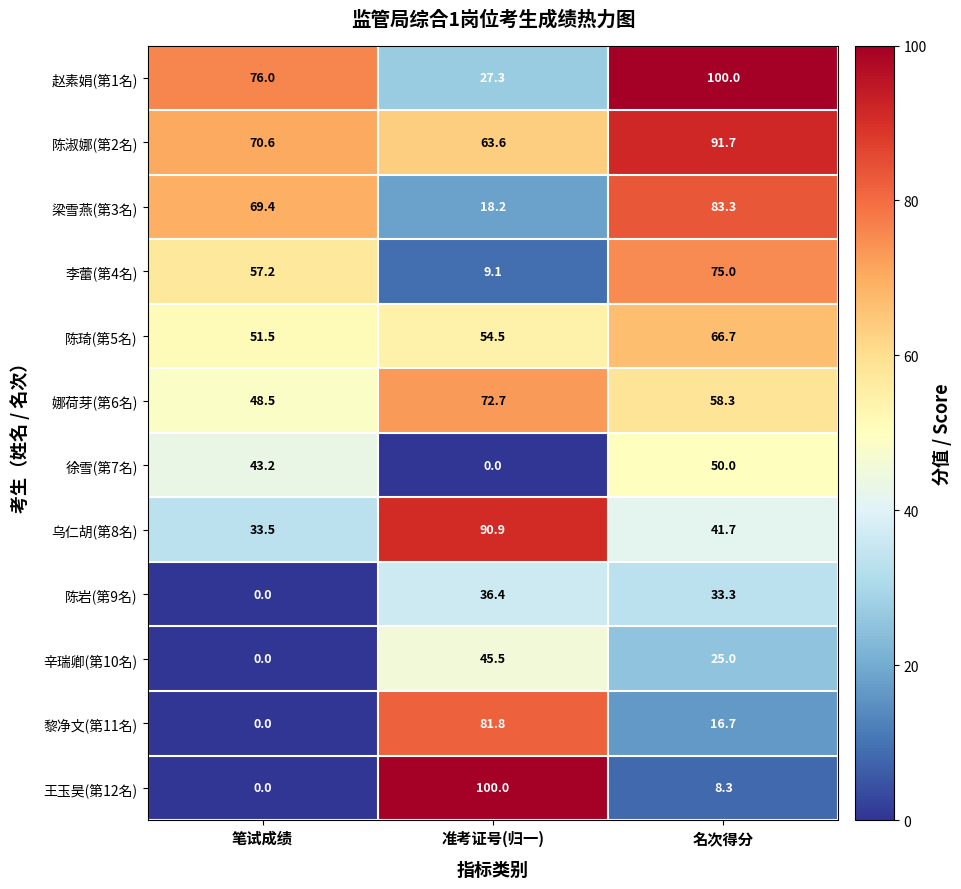

What is the total value across all series at 名次得分?

650.0